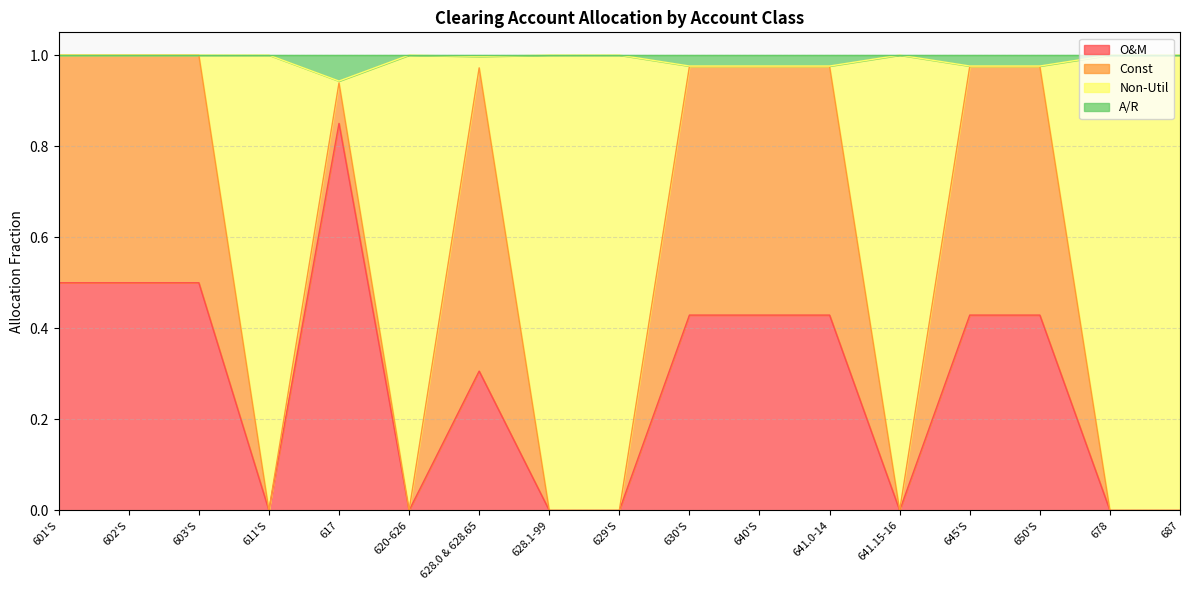

At which label does O&M reach its peak?

617